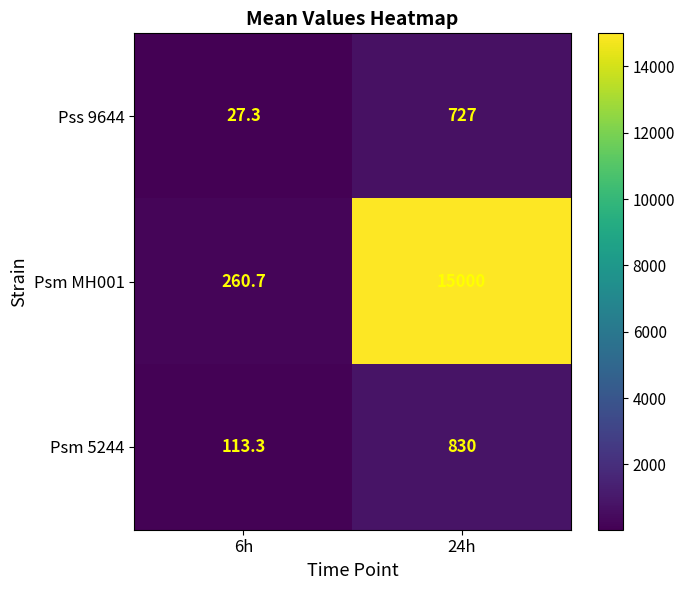

What is the sum of the Pss 9644 values at 24h and 6h?

754.3